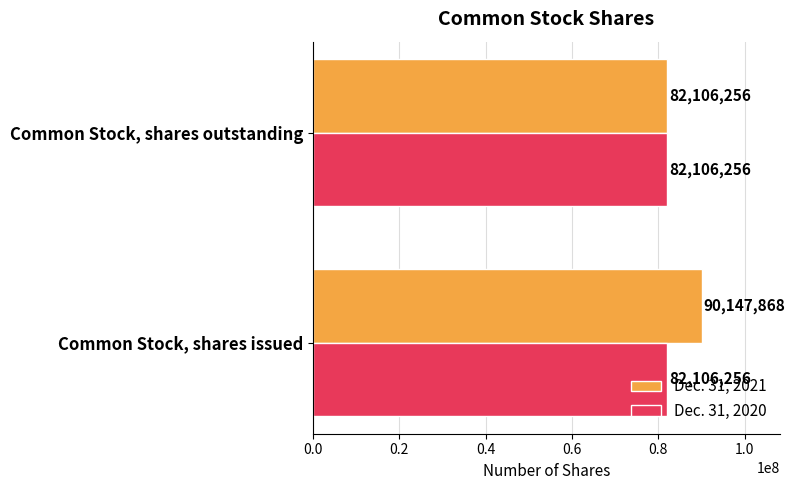

What is the maximum value for Dec. 31, 2021?

90147868